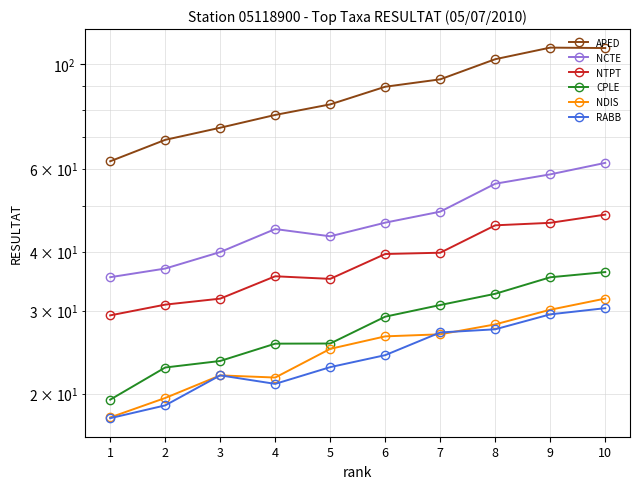

The value of NTPT at 3 is 31.8. True or false?

True